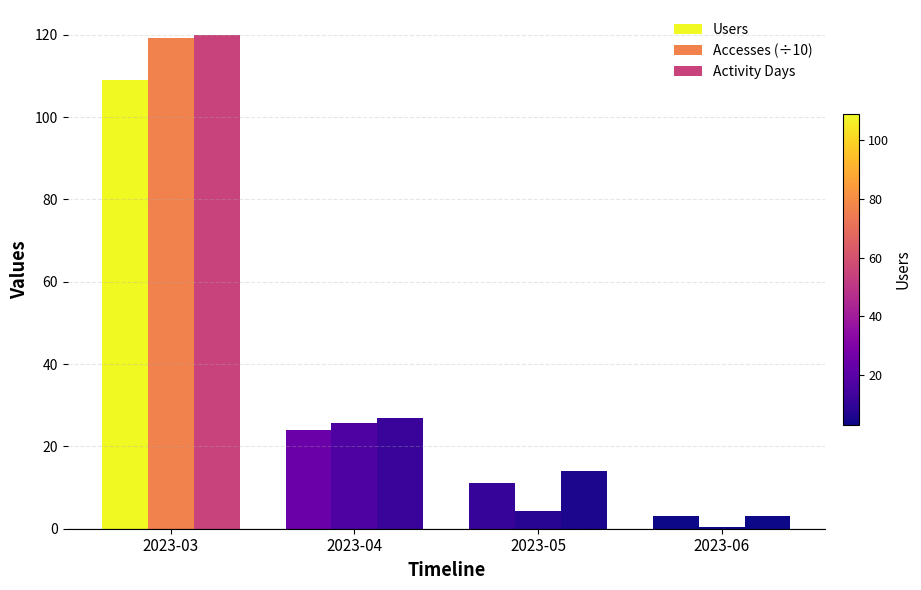

Which series has the largest total across all categories?

Activity Days